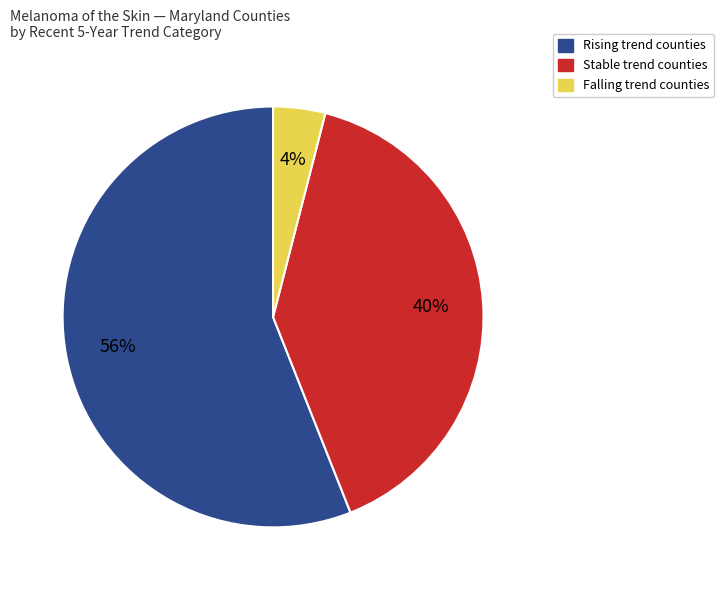

To the nearest percent, what is the average slice percentage?

33%